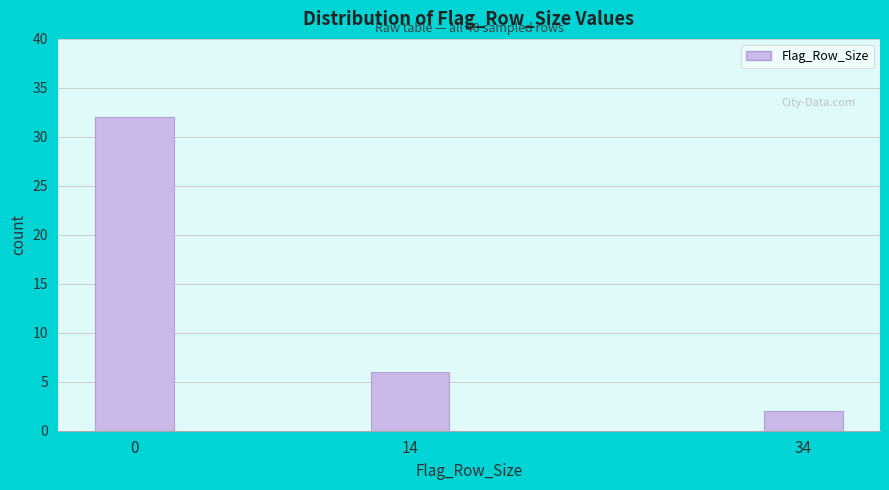

Reading left to right, list all the values displayed in this chart.

32	6	2